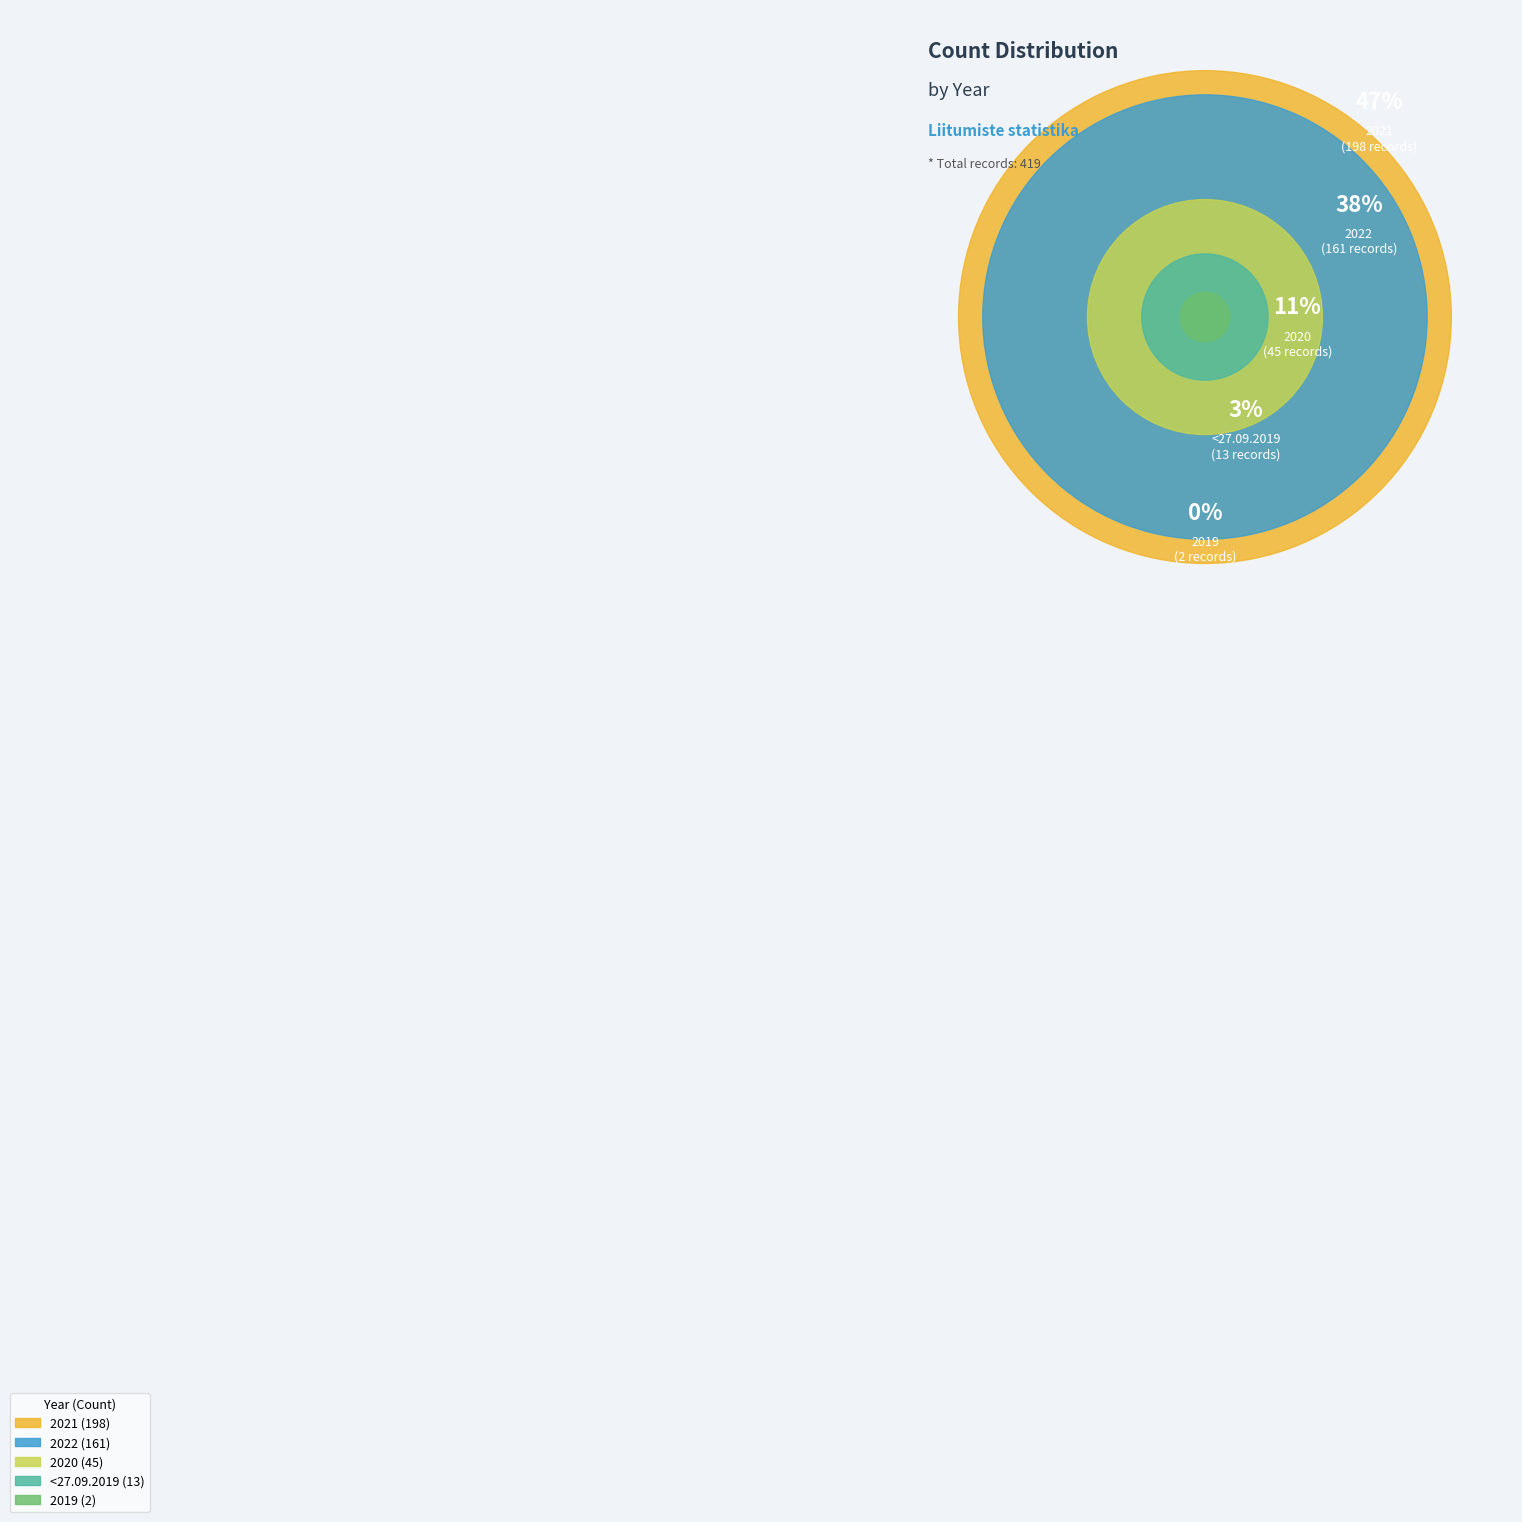

Approximately how many times larger is the value at 2022 compared to 2021?

0.8